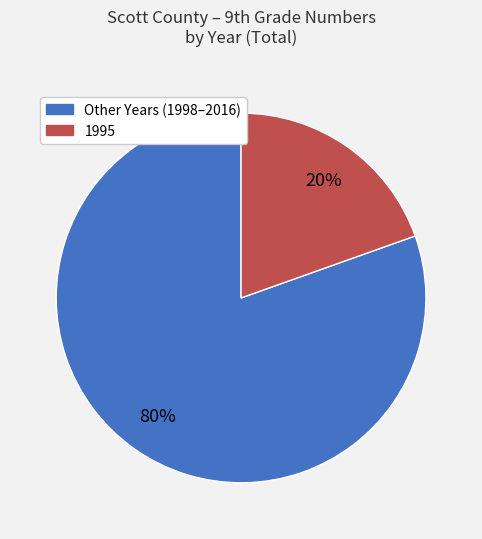

To the nearest percent, what is the average slice percentage?

50%